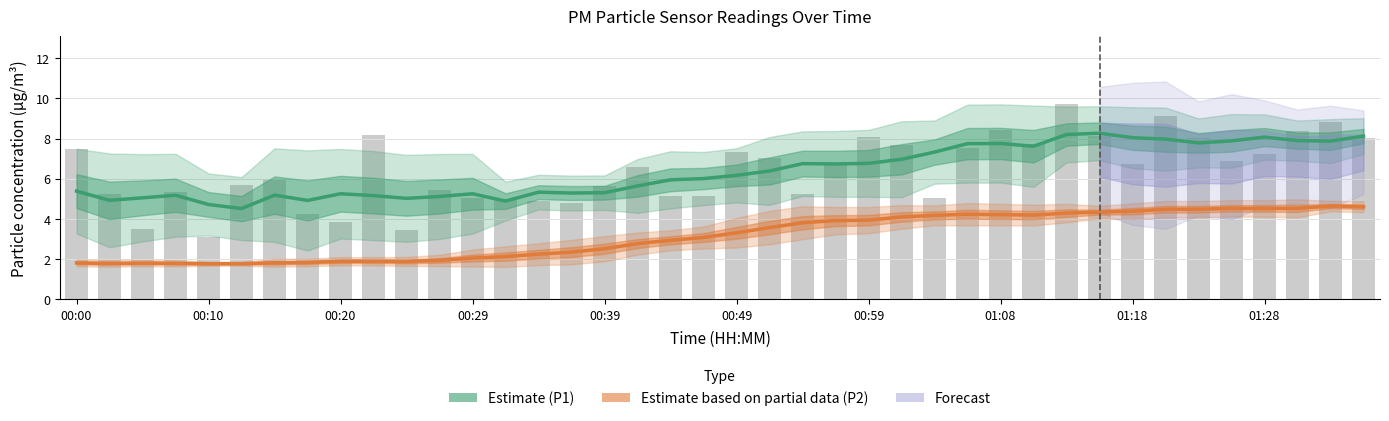

Which has a higher value, 00:39 or 01:18?

01:18